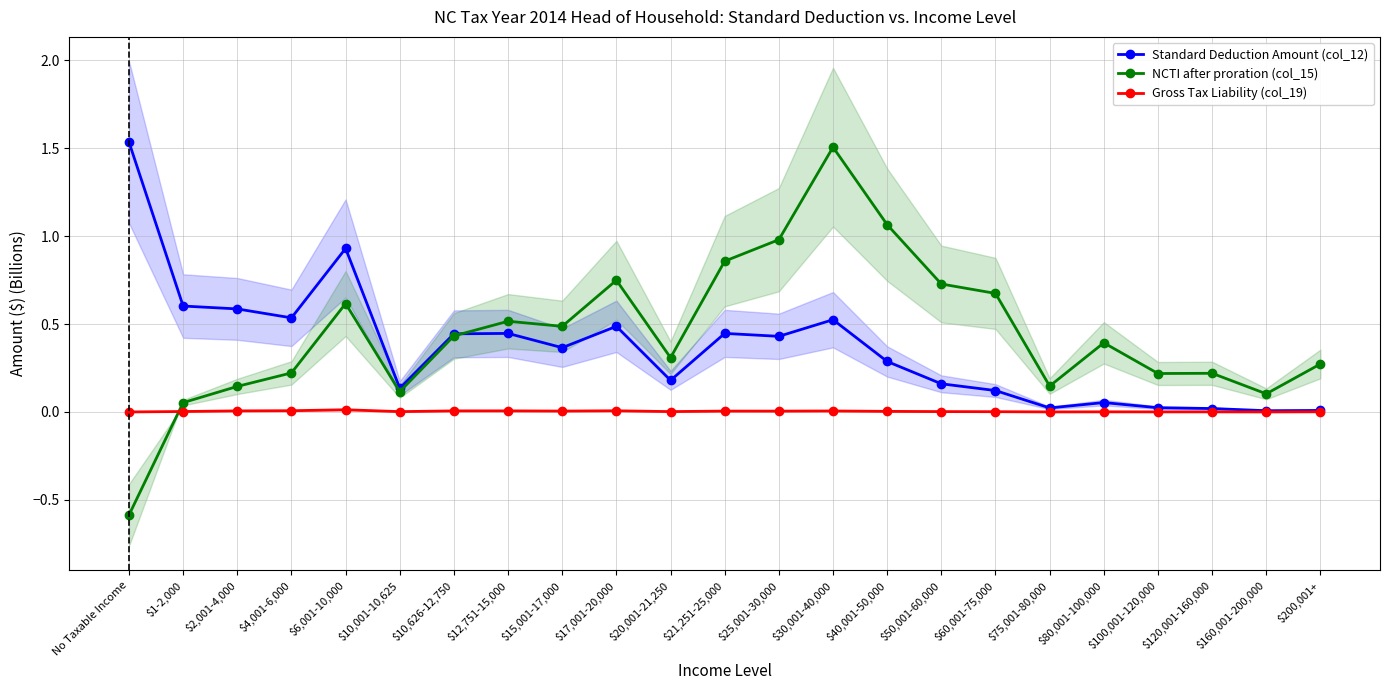

Reading left to right, what are all the values shown in this chart?

Standard Deduction Amount (col_12): 1.5	0.6	0.6	0.5	0.9	0.1	0.4	0.4	0.4	0.5	0.2	0.4	0.4	0.5	0.3	0.2	0.1	0.0	0.1	0.0	0.0	0.0	0.0
NCTI after proration (col_15): -0.6	0.1	0.1	0.2	0.6	0.1	0.4	0.5	0.5	0.7	0.3	0.9	1.0	1.5	1.1	0.7	0.7	0.1	0.4	0.2	0.2	0.1	0.3
Gross Tax Liability (col_19): 0.0	0.0	0.0	0.0	0.0	0.0	0.0	0.0	0.0	0.0	0.0	0.0	0.0	0.0	0.0	0.0	0.0	0.0	0.0	0.0	0.0	0.0	0.0